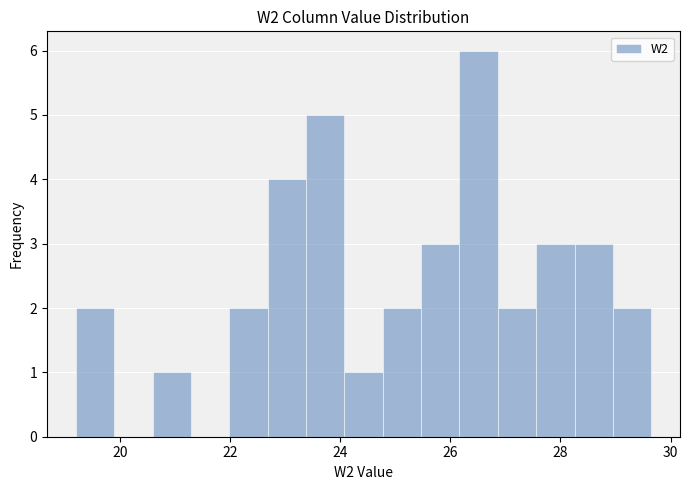

Read against the x-axis, roughly where is the centre of the tallest bar?

26.6